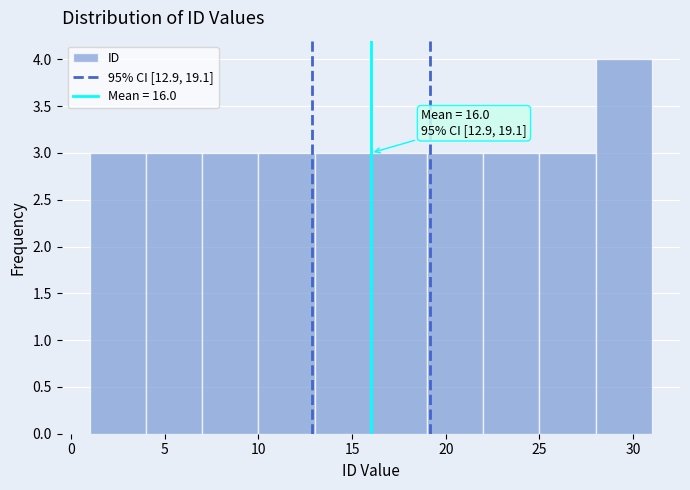

Over which range of the x-axis is the bar tallest?

28 to 31